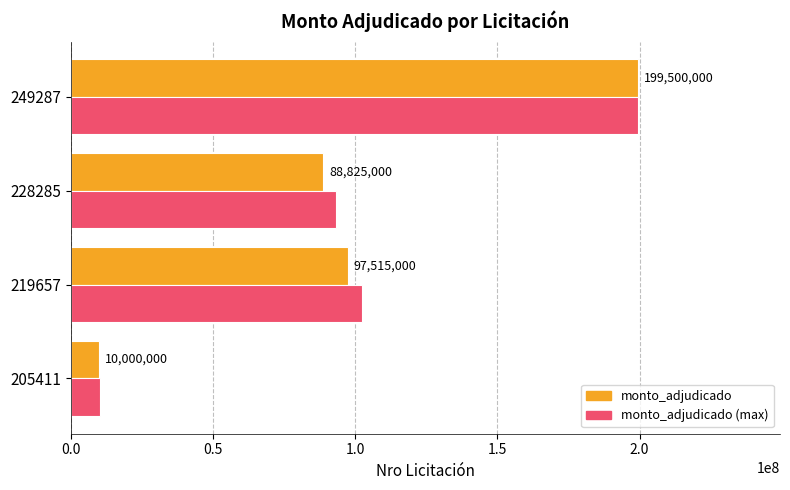

Which series has the largest range (max minus min)?

monto_adjudicado